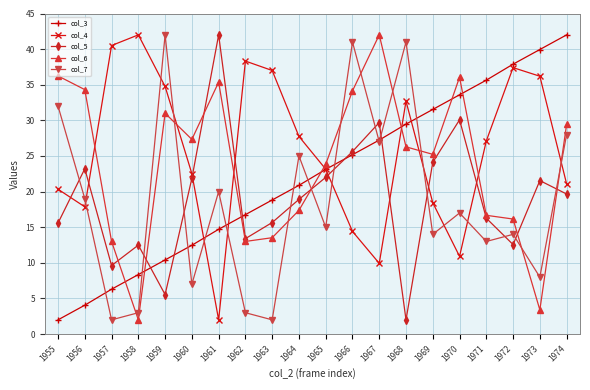

After their last crossing, which series has the higher values: col_6 or col_7?

col_6